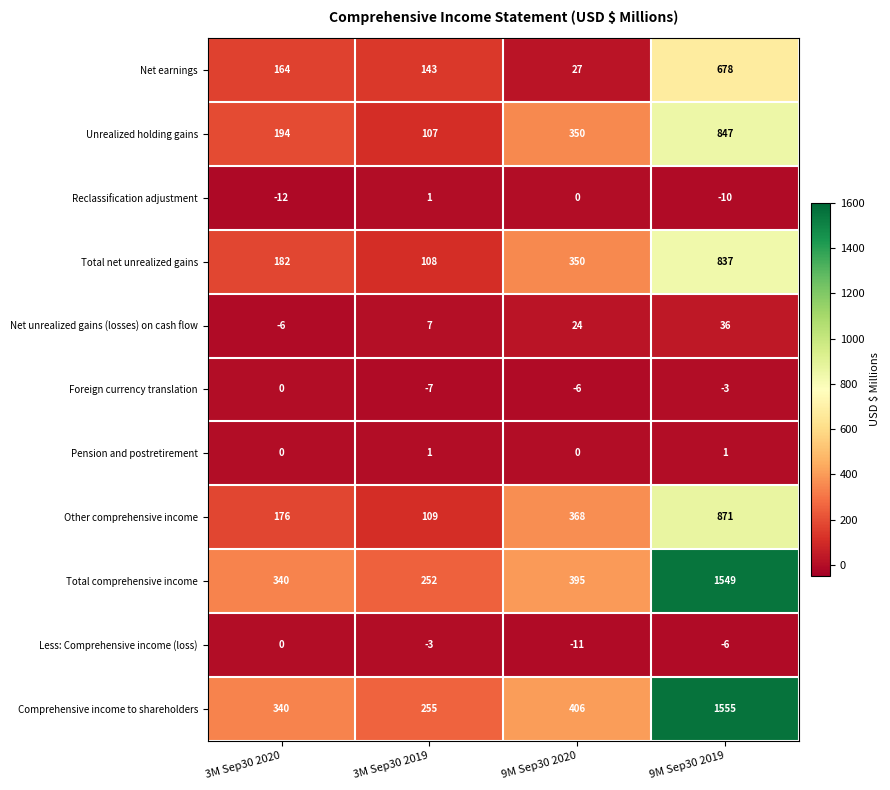

Rank the categories by Foreign currency translation value from lowest to highest.

3M Sep30 2019, 9M Sep30 2020, 9M Sep30 2019, 3M Sep30 2020